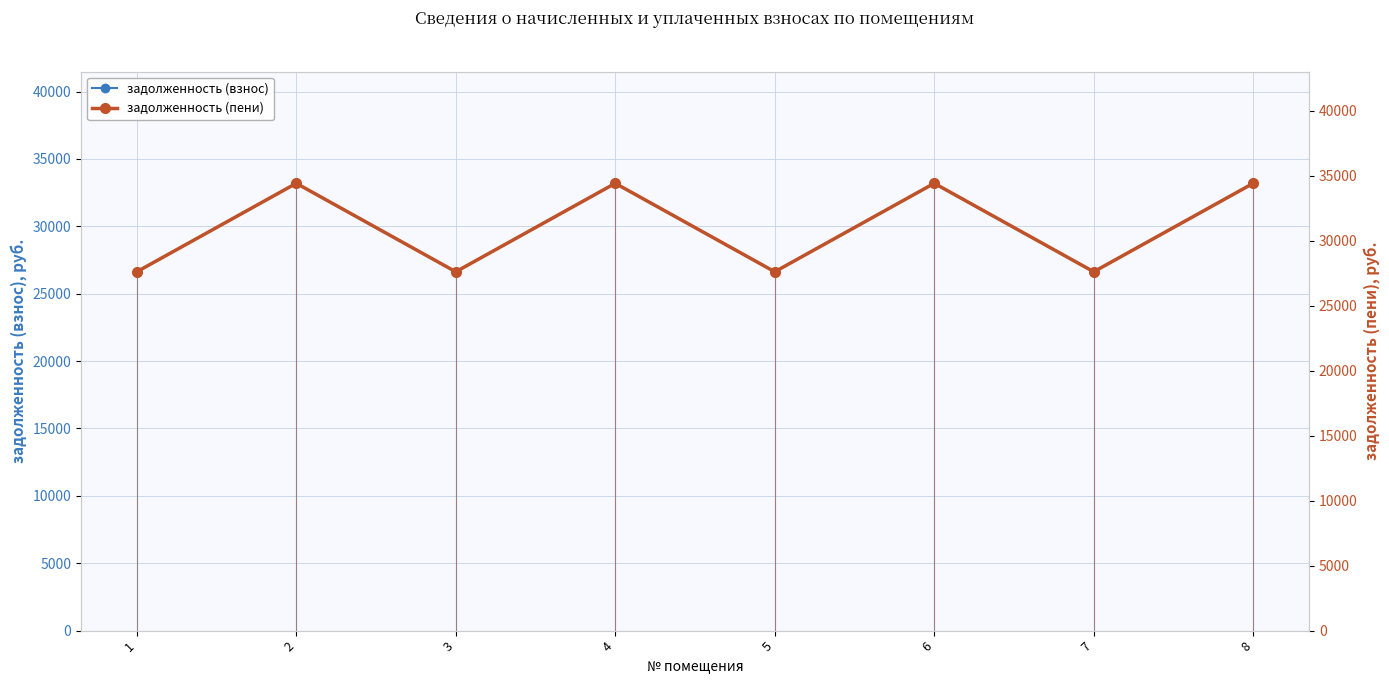

True or false: задолженность (взнос) and задолженность (пени) intersect in this chart.

False